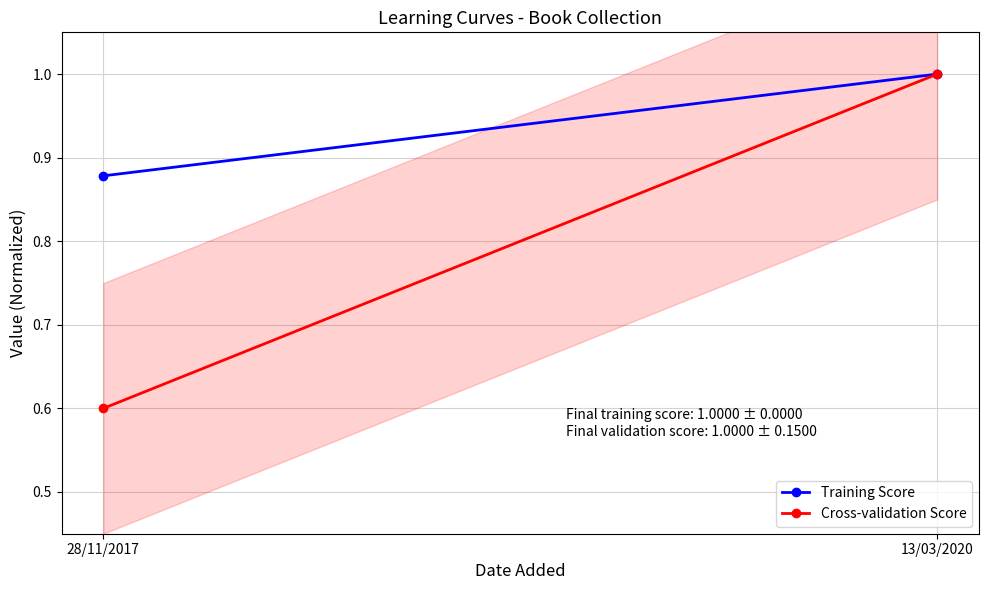

Which series has the widest spread of values?

Cross-validation Score